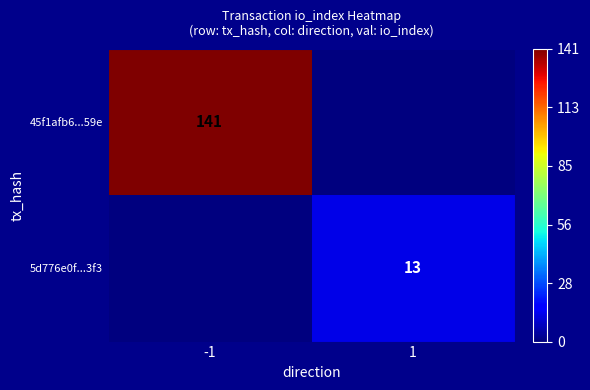

True or false: 45f1afb6...59e has a value of 63 at -1.

False